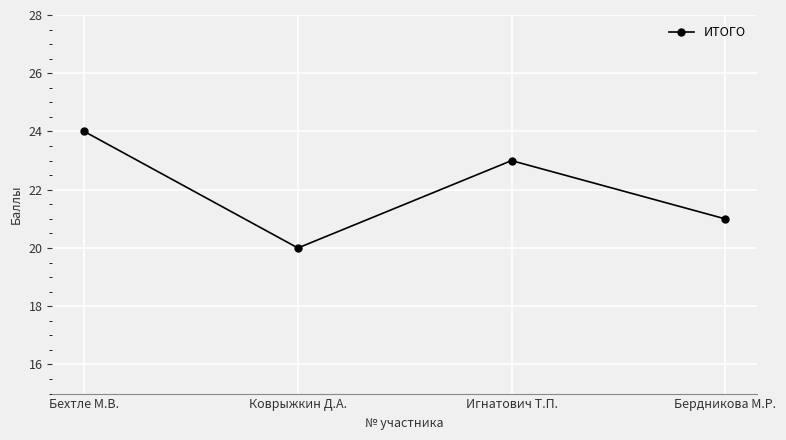

Does the chart have visible grid lines?

Yes